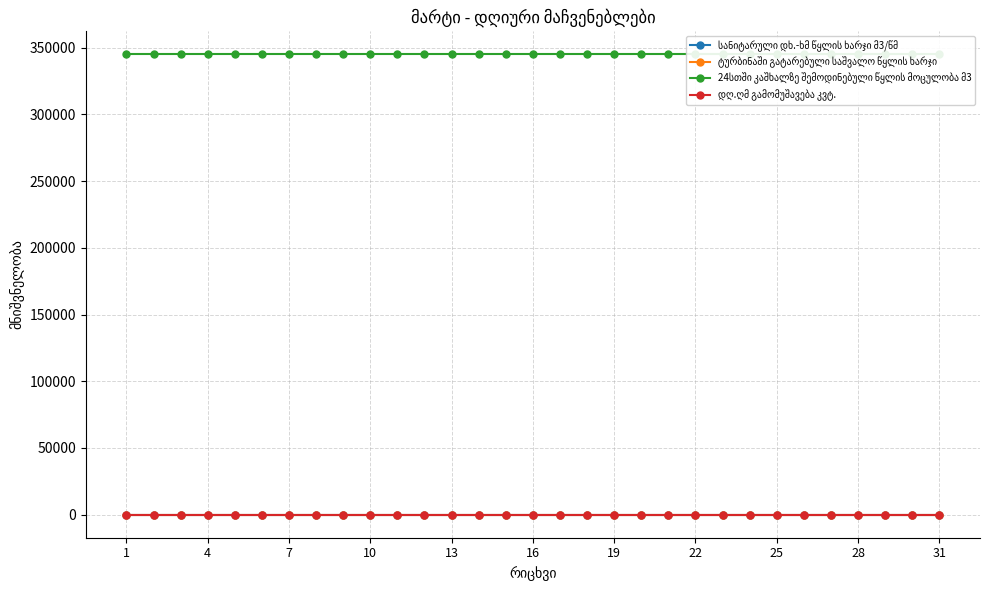

How many lines are shown in the chart?

4